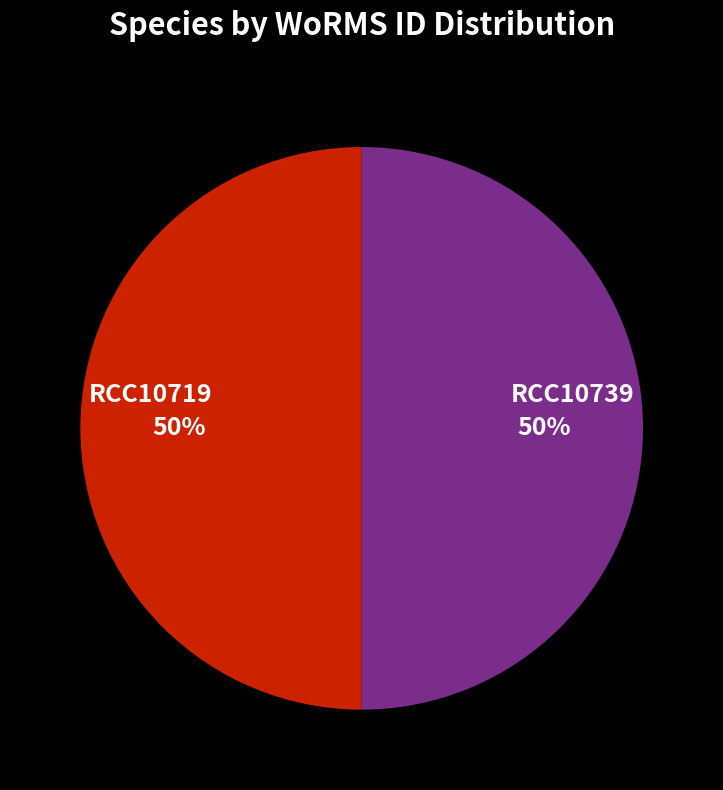

Combined, do RCC10739 and RCC10719 account for over 50%?

Yes